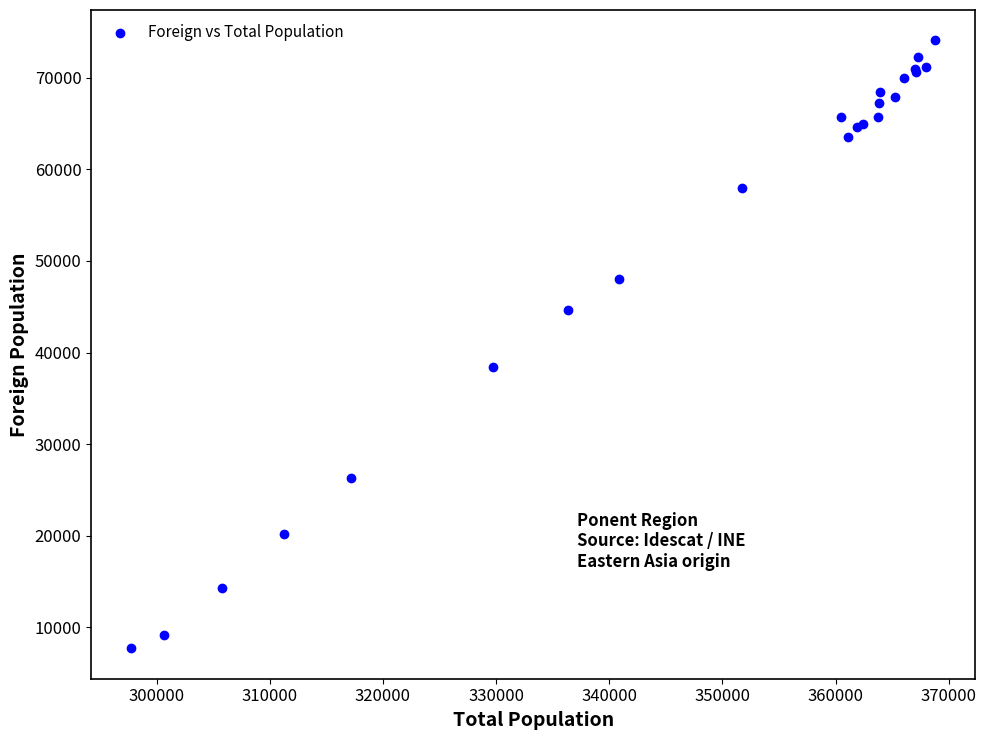

What Y value in the scatter plot is closest to 40889?

38409